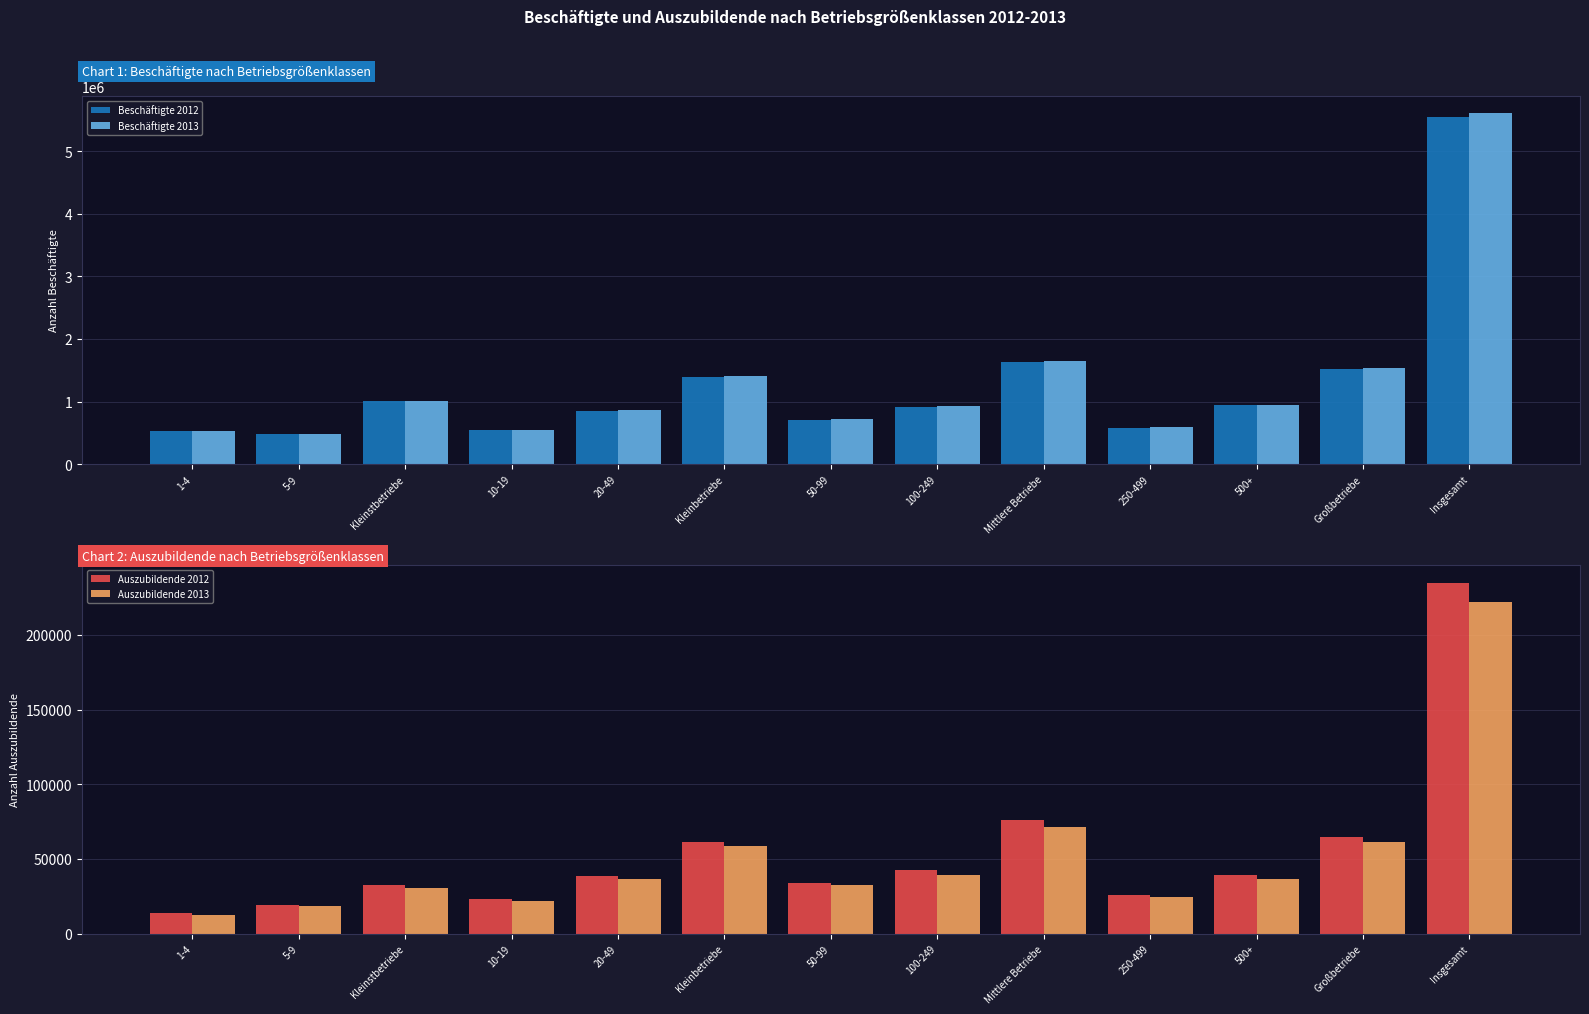

What is the difference between the maximum and minimum values in the Beschäftigte 2012 series?

5072225